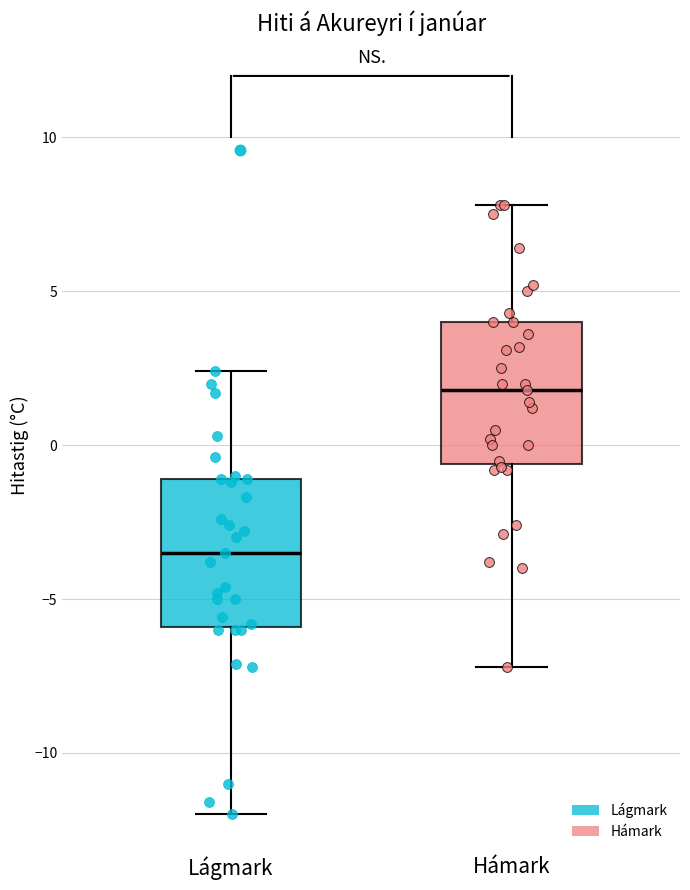

Reading left to right, transcribe this box plot: for each box, give where its median line is, the range the box spans, and where its two whiskers end, as read against the y-axis. The values are not printed on the chart, so give them approximately, as read against the axis.

Lágmark: median -3.5, box -6.0 to -1.0, whiskers -12.0 to 2.5
Hámark: median 2.0, box -0.5 to 4.0, whiskers -7.0 to 8.0